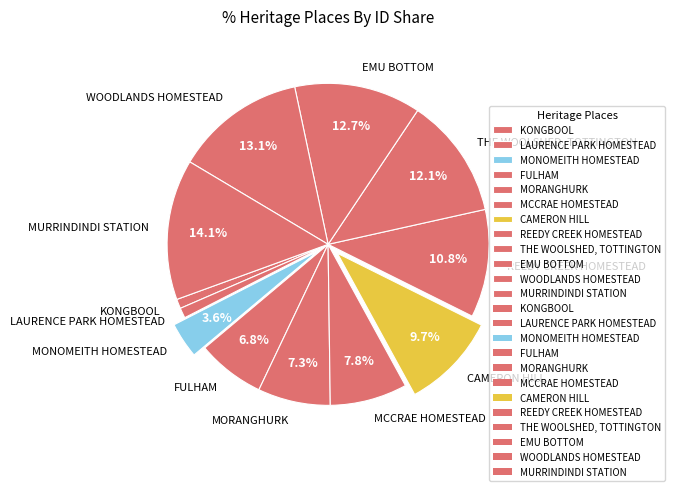

To the nearest percent, what portion does REEDY CREEK HOMESTEAD represent?

11%